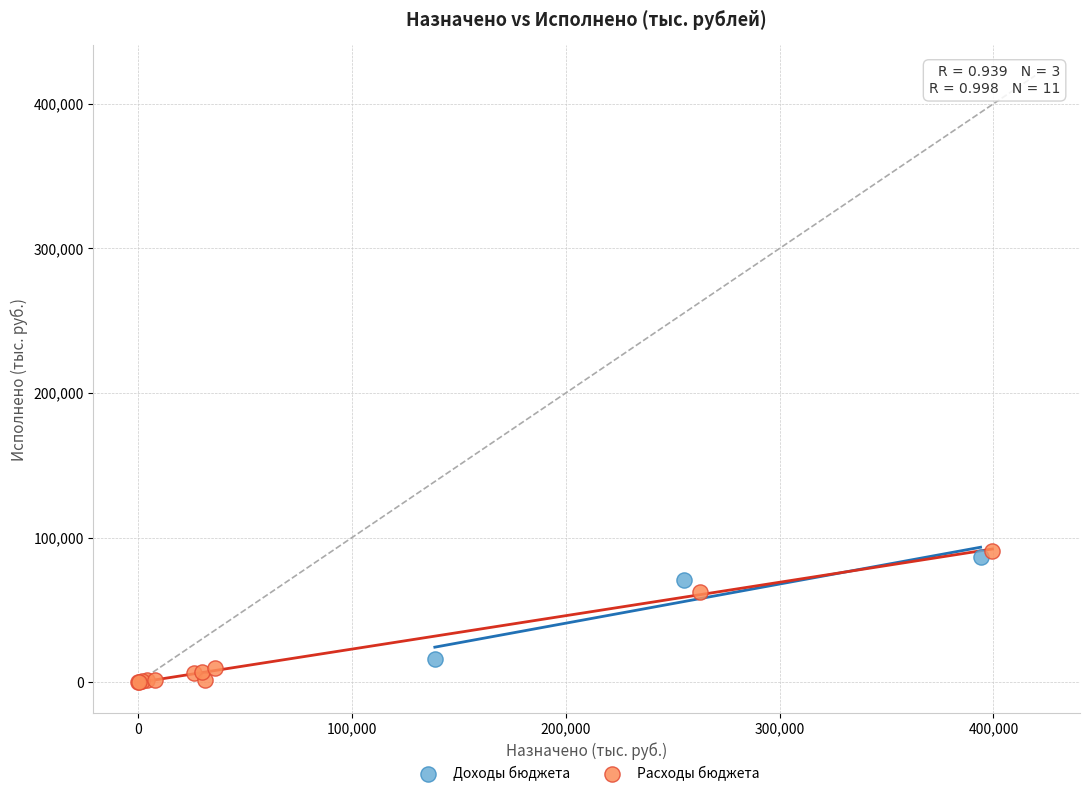

What are all the series names shown in the legend?

Доходы бюджета, Расходы бюджета